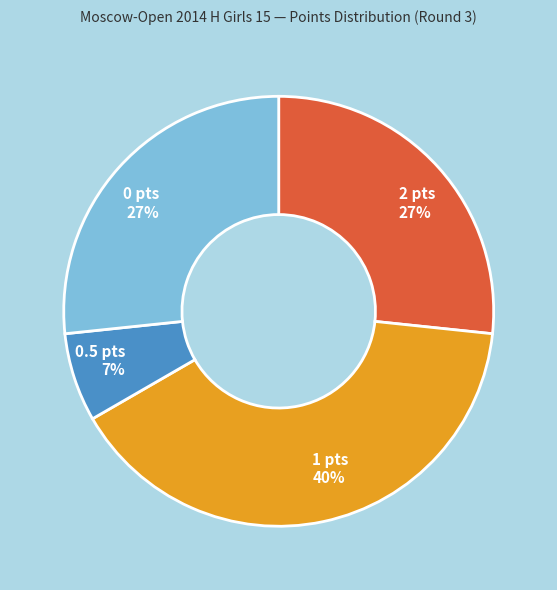

Is it true that 0.5 pts is 7% of the pie?

True